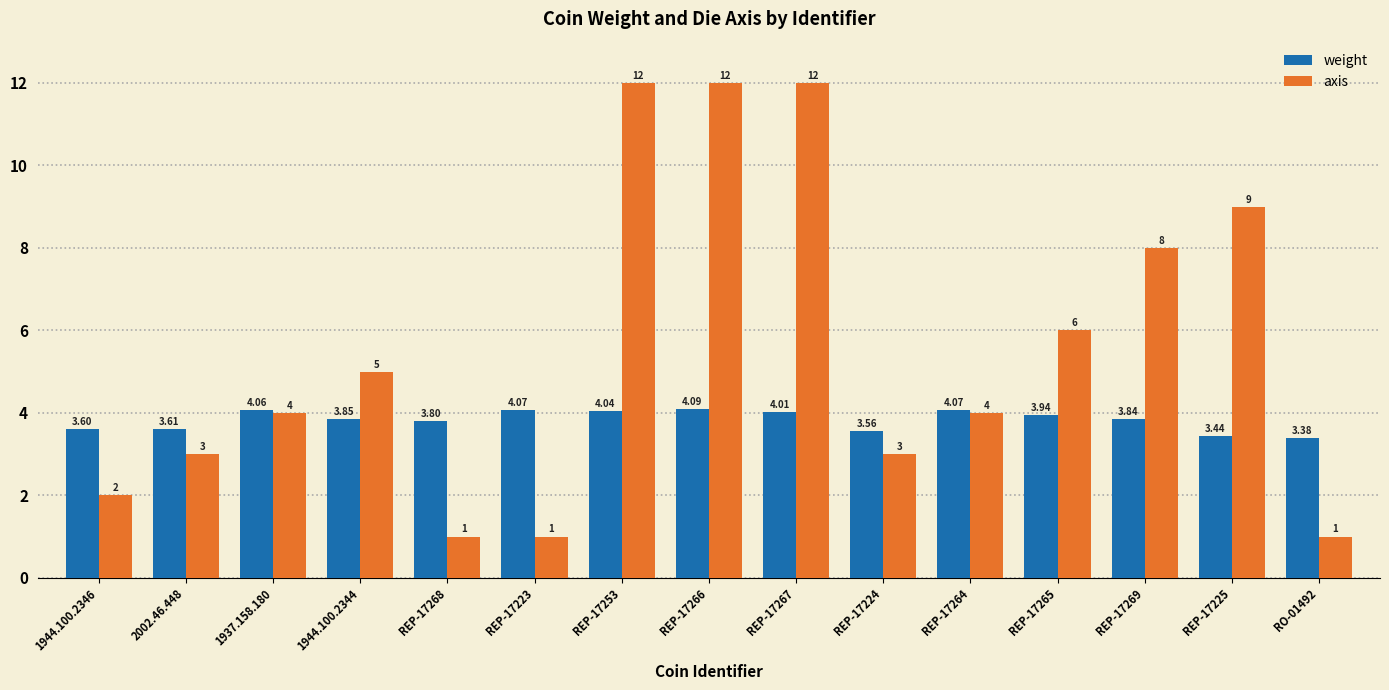

Is it true that weight equals 4.0 at REP-17253?

True